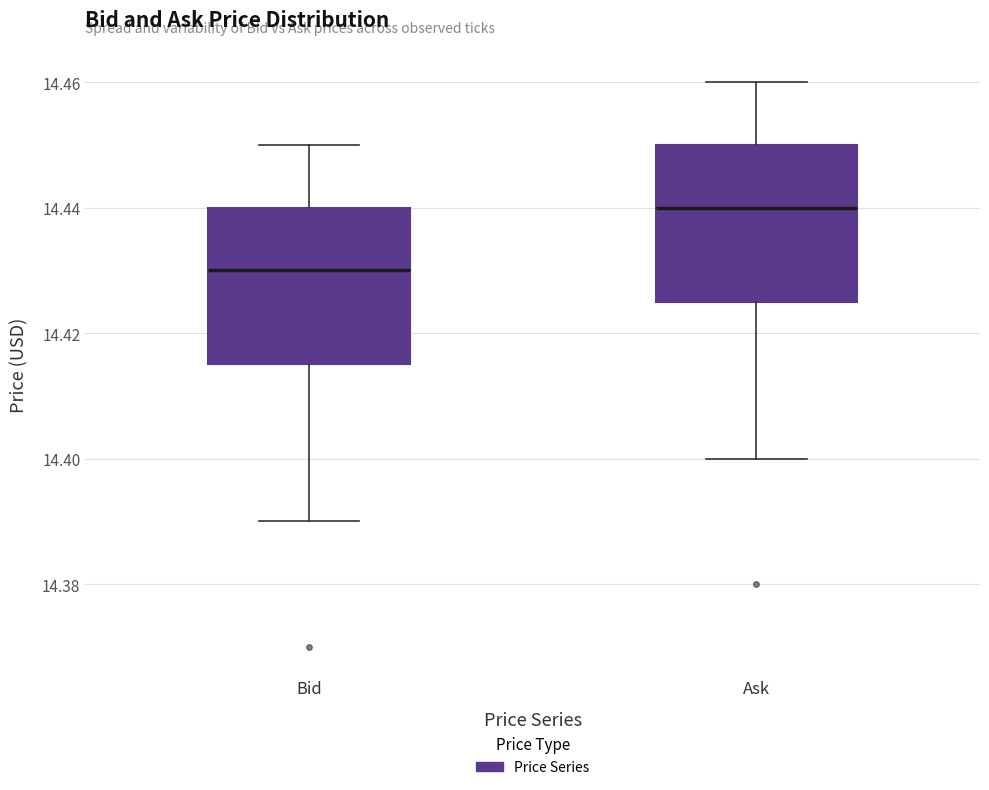

Reading left to right, transcribe this box plot: for each box, give where its median line is, the range the box spans, and where its two whiskers end, as read against the y-axis. The values are not printed on the chart, so give them approximately, as read against the axis.

Bid: median 14.430, box 14.416 to 14.440, whiskers 14.390 to 14.450
Ask: median 14.440, box 14.426 to 14.450, whiskers 14.400 to 14.460